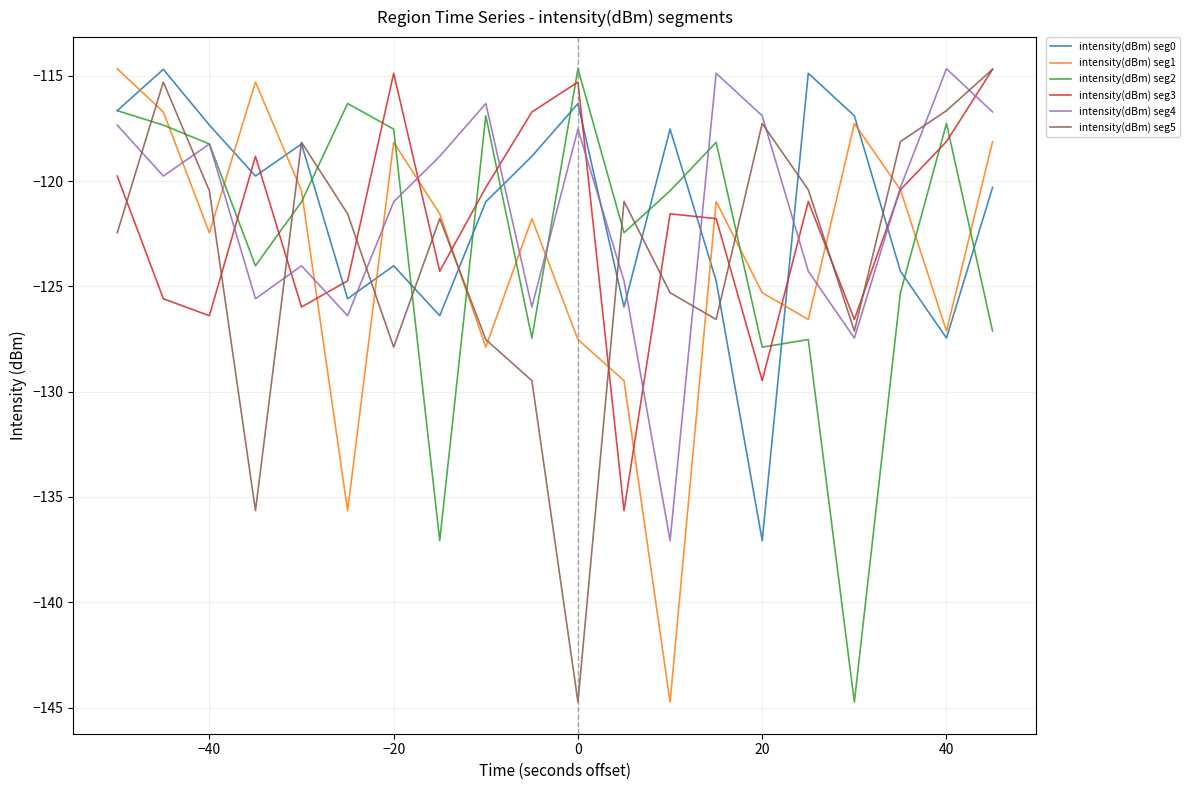

How many intersections are there between intensity(dBm) seg1 and intensity(dBm) seg2?

10